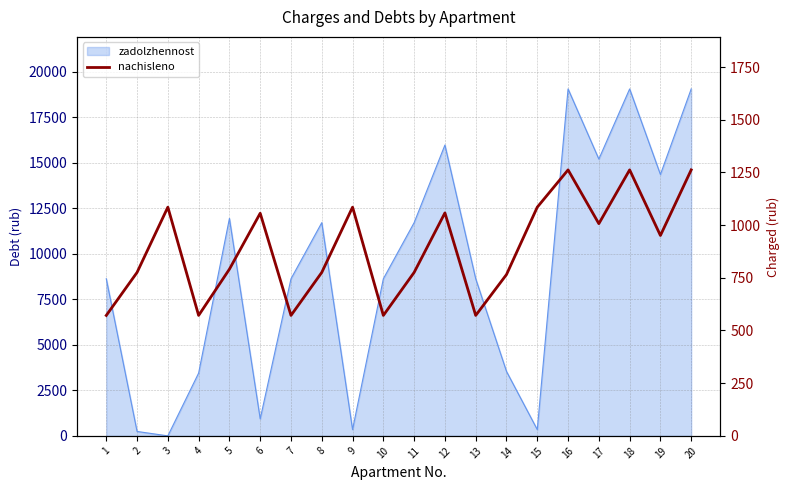

Reading left to right, extract all data points from this chart.

1=571.5	2=775.6	3=1085.2	4=571.5	5=791.0	6=1056.3	7=571.5	8=775.6	9=1085.2	10=571.5	11=775.6	12=1058.0	13=571.5	14=765.5	15=1085.2	16=1262.1	17=1007.0	18=1262.1	19=950.9	20=1262.1